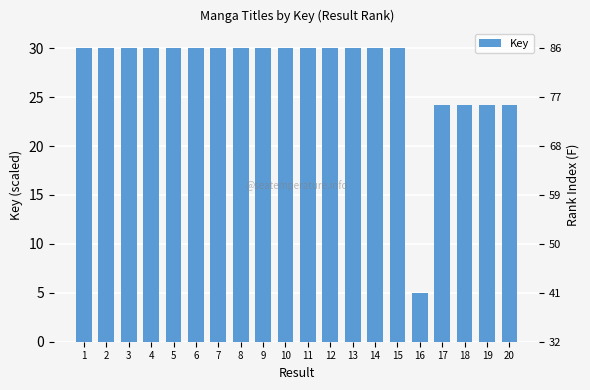

Which label corresponds to the smallest value in the chart?

16